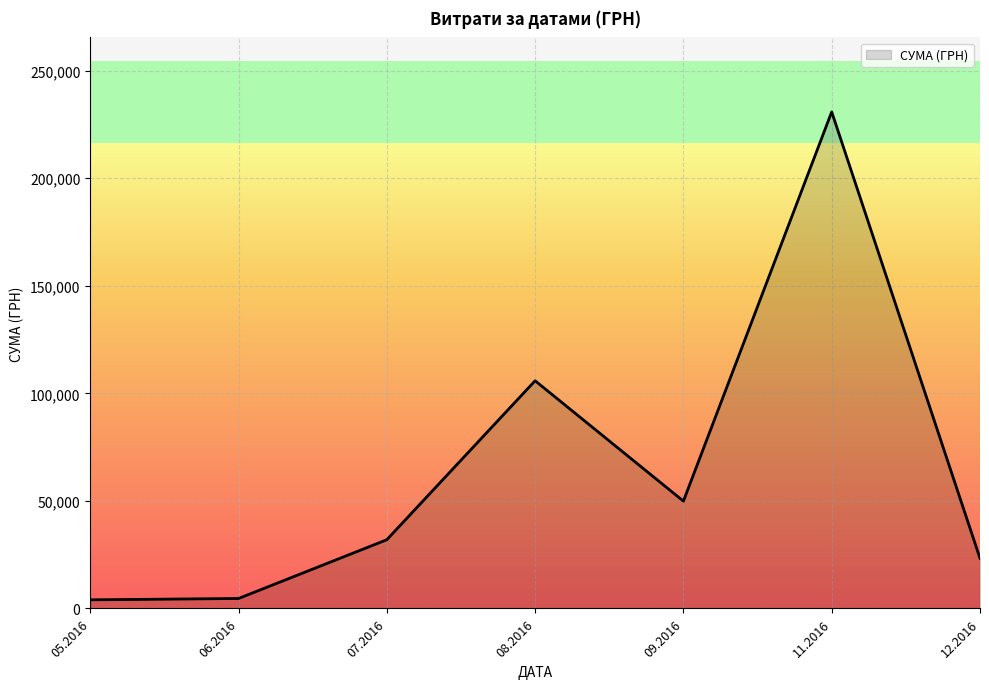

At which category does the data reach its first local peak?

08.2016